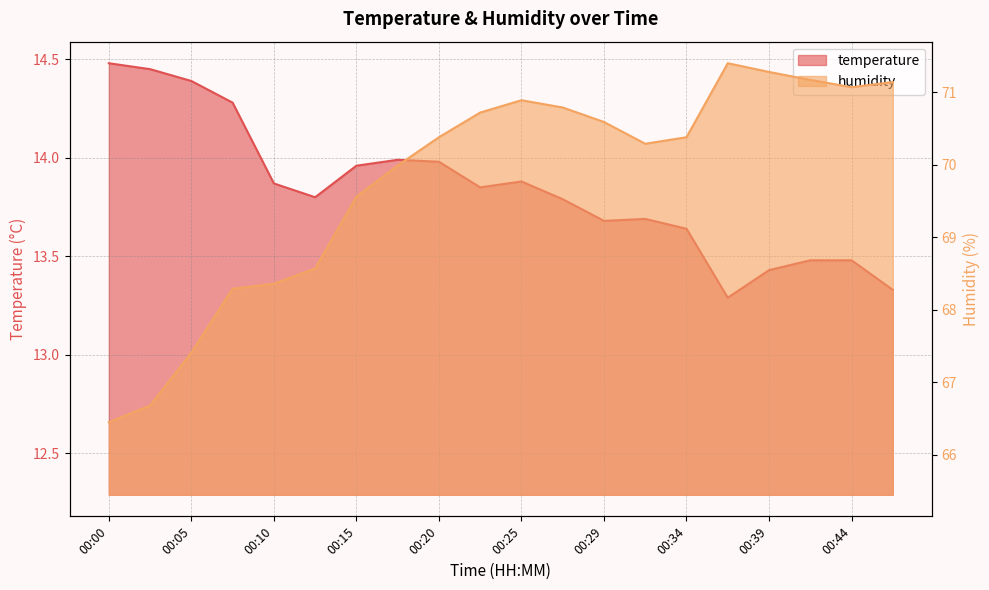

True or false: temperature and humidity cross at least once.

False